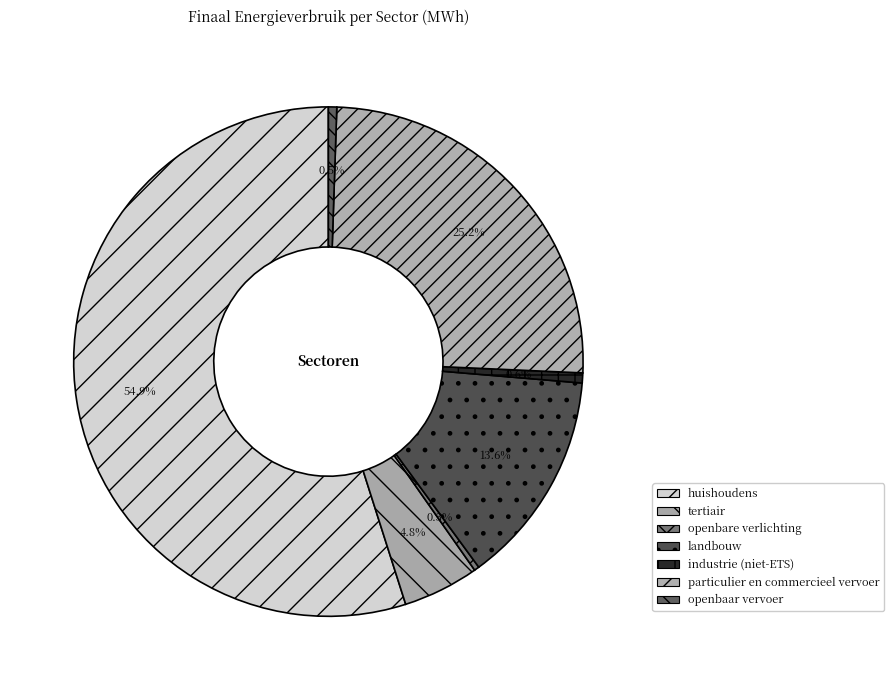

Is the sum of openbare verlichting and tertiair greater than half?

No